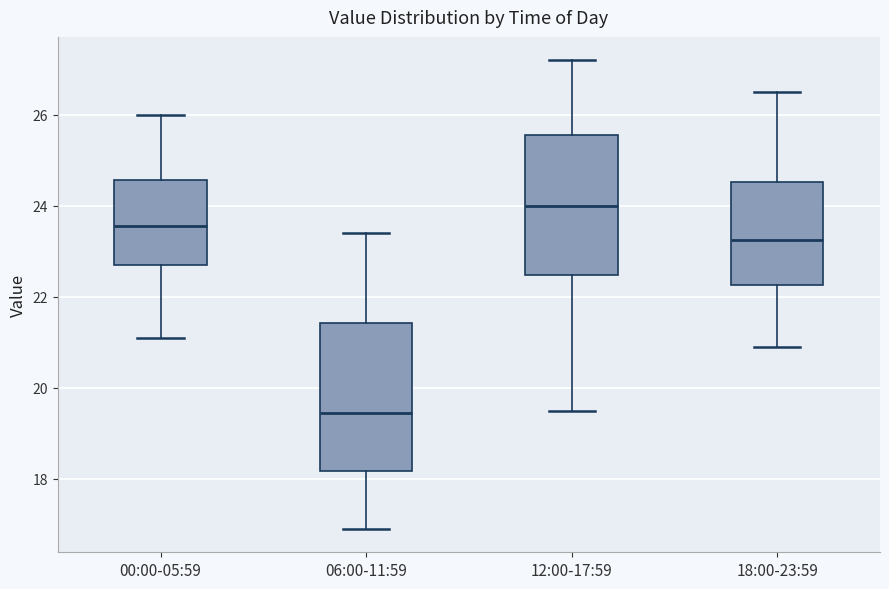

Reading left to right, read every box against the y-axis: the position of its median line, the range the box covers, and the ends of its whiskers. The values are not printed on the chart, so give them approximately, as read against the axis.

00:00-05:59: median 23.6, box 22.8 to 24.6, whiskers 21.2 to 26.0
06:00-11:59: median 19.4, box 18.2 to 21.4, whiskers 17.0 to 23.4
12:00-17:59: median 24.0, box 22.4 to 25.6, whiskers 19.6 to 27.2
18:00-23:59: median 23.2, box 22.2 to 24.6, whiskers 21.0 to 26.6